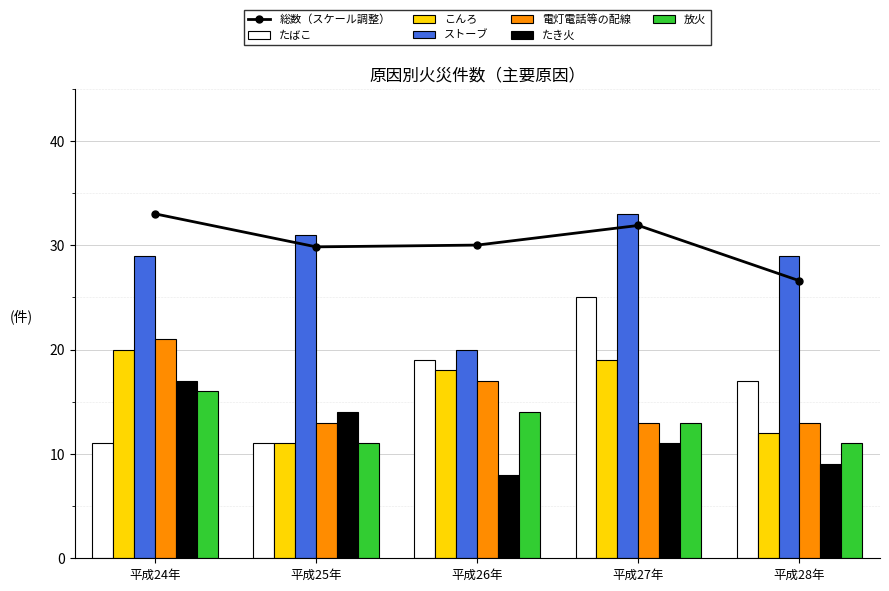

What is the label of the 2nd bar from the right?

平成27年